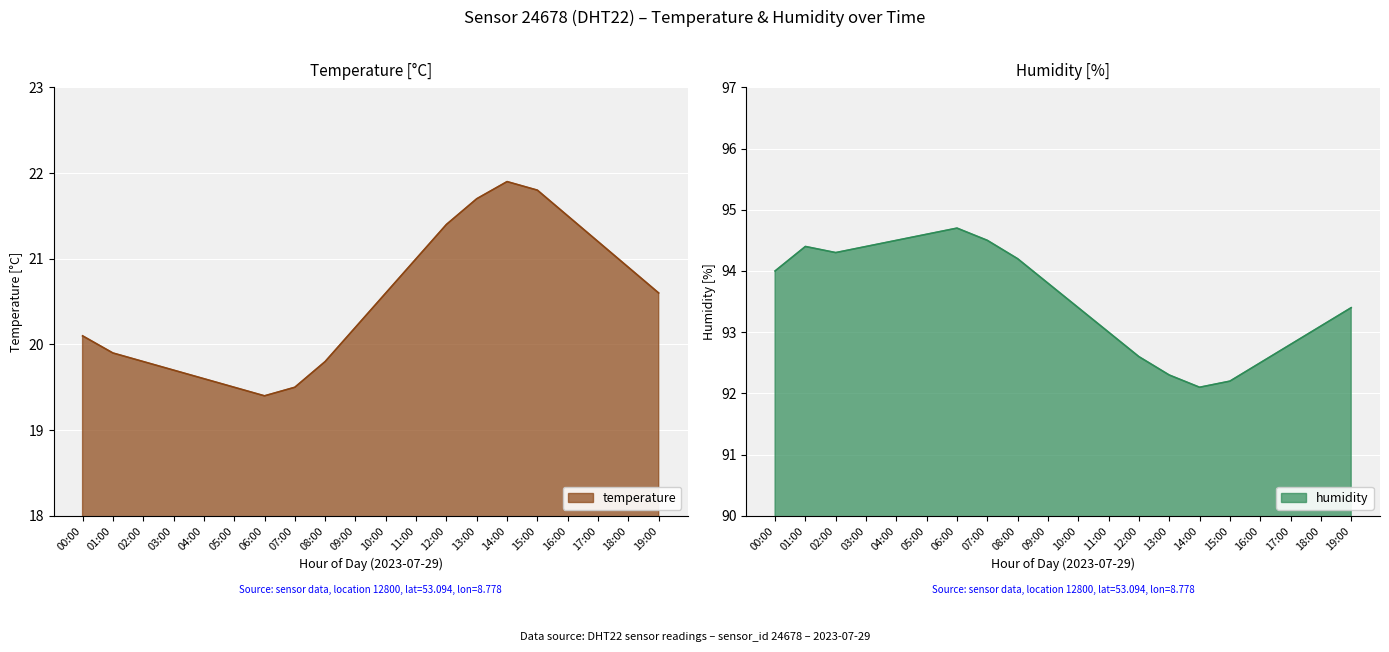

The value of temperature at 13:00 is 36.6. True or false?

False